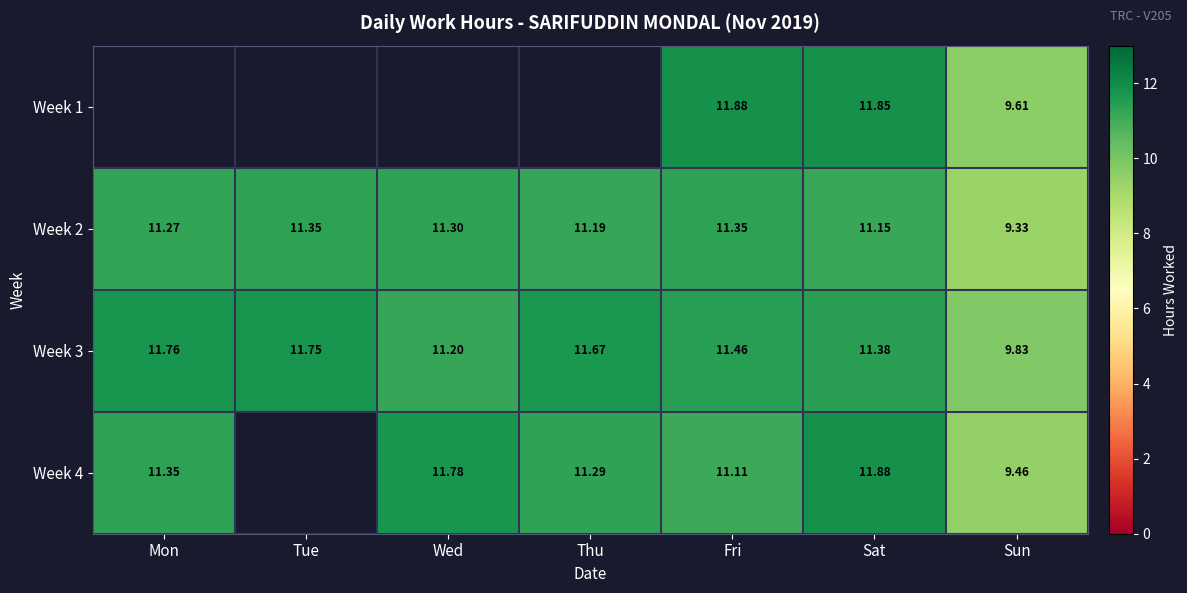

Is it true that Week 2 equals 2.3 at Wed?

False